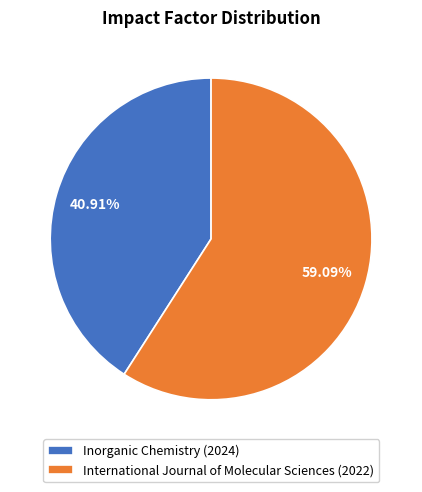

Is it true that International Journal of Molecular Sciences (2022) is 59% of the pie?

True